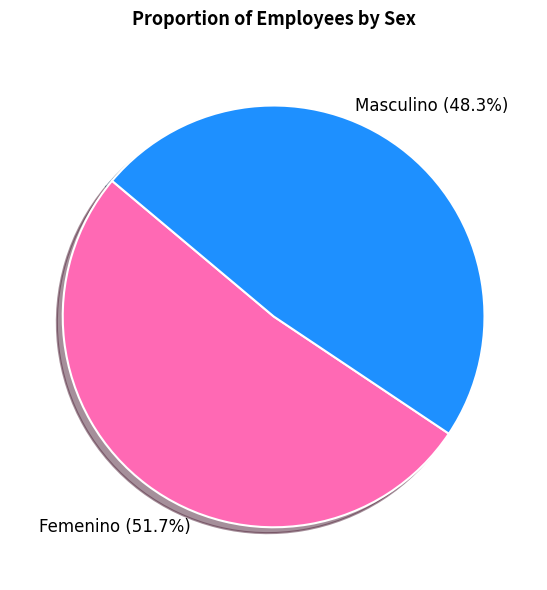

The Masculino slice represents 40% of the pie. True or false?

False